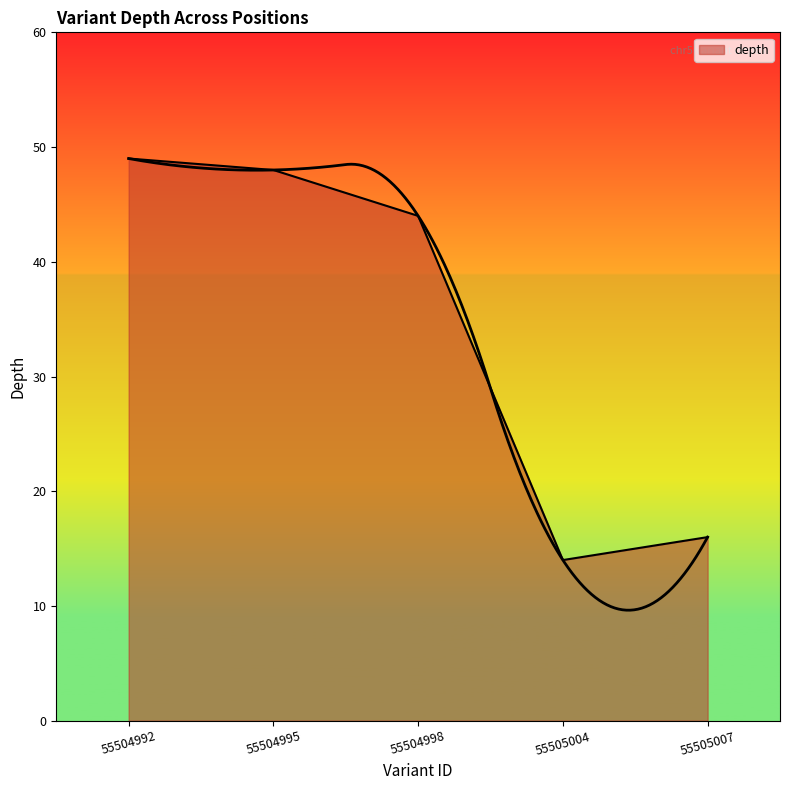

What is the minimum value shown in the chart?

14